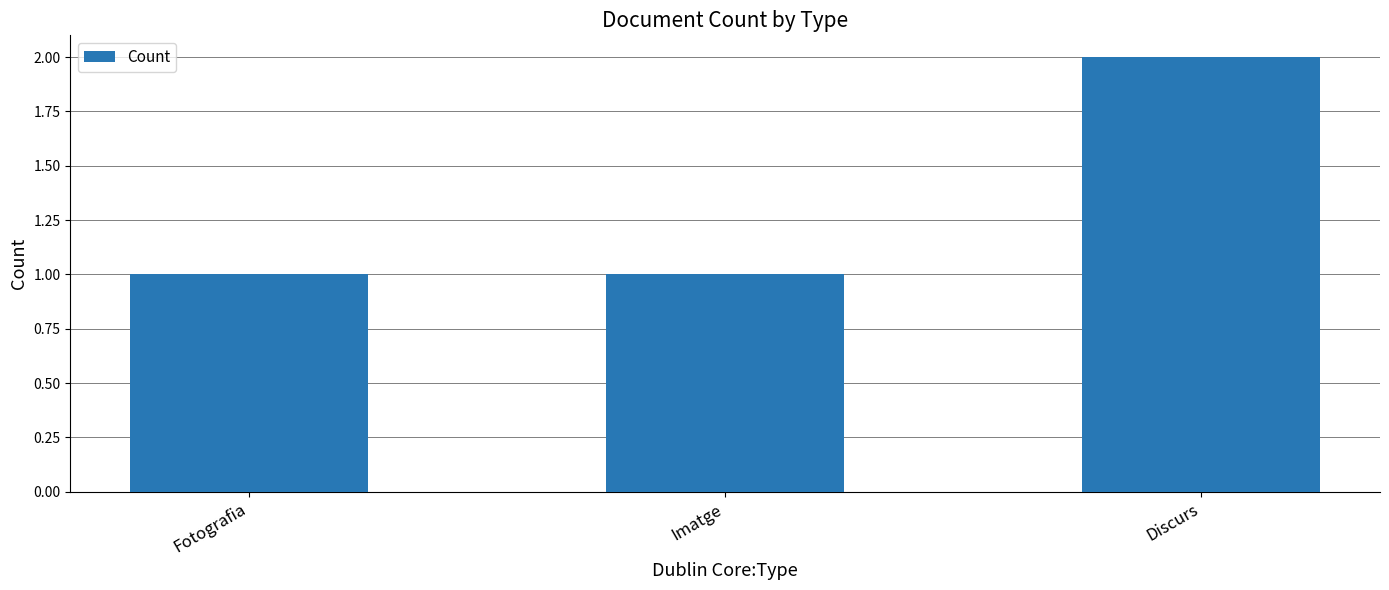

What is the change in value from Imatge to Discurs?

+1